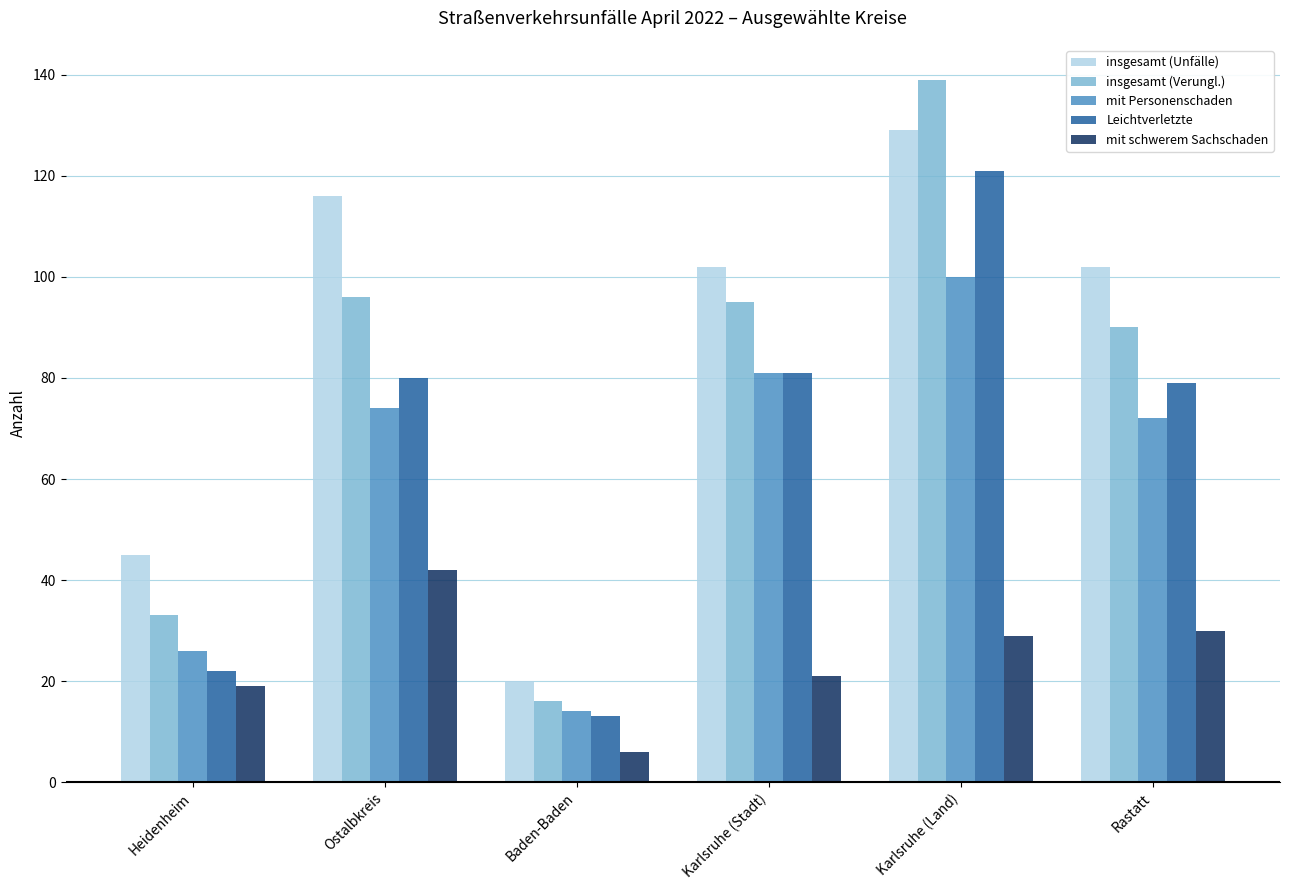

Reading right to left, extract all data points from this chart.

insgesamt (Unfälle): 102	129	102	20	116	45
insgesamt (Verungl.): 90	139	95	16	96	33
mit Personenschaden: 72	100	81	14	74	26
Leichtverletzte: 79	121	81	13	80	22
mit schwerem Sachschaden: 30	29	21	6	42	19